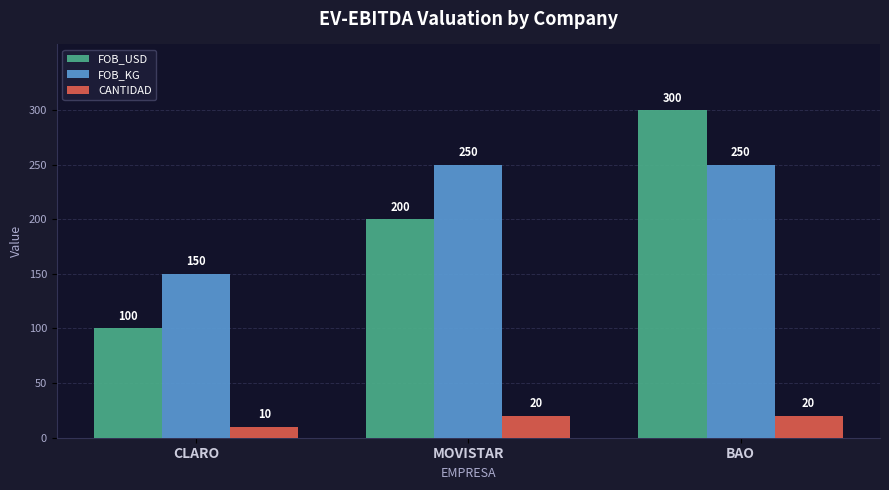

What is the difference between the maximum and second lowest values in the FOB_USD series?

100